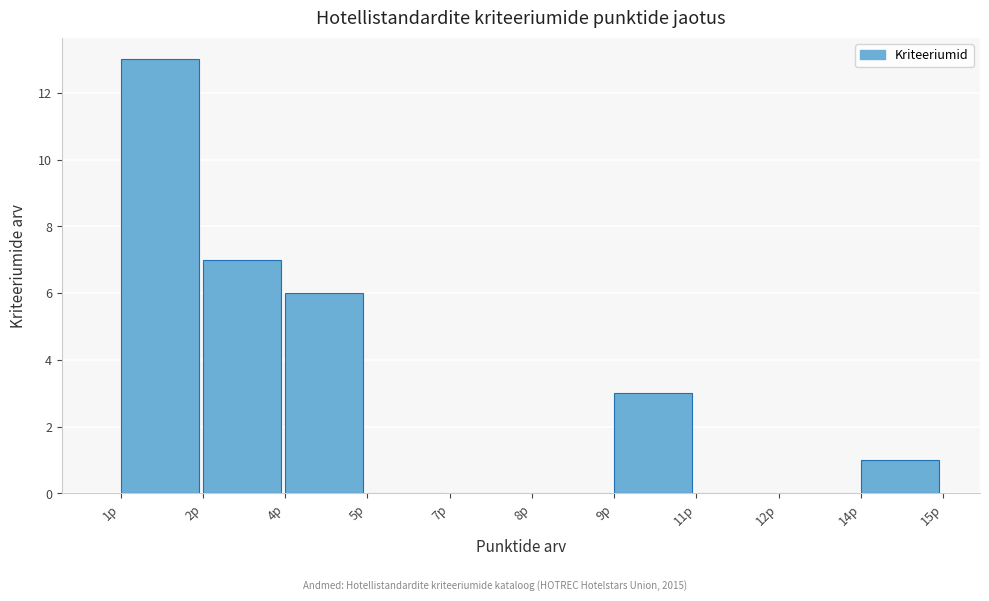

Reading right to left, what are all the values shown in this chart?

14p=1	12p=0	11p=0	9p=3	8p=0	7p=0	5p=0	4p=6	2p=7	1p=13